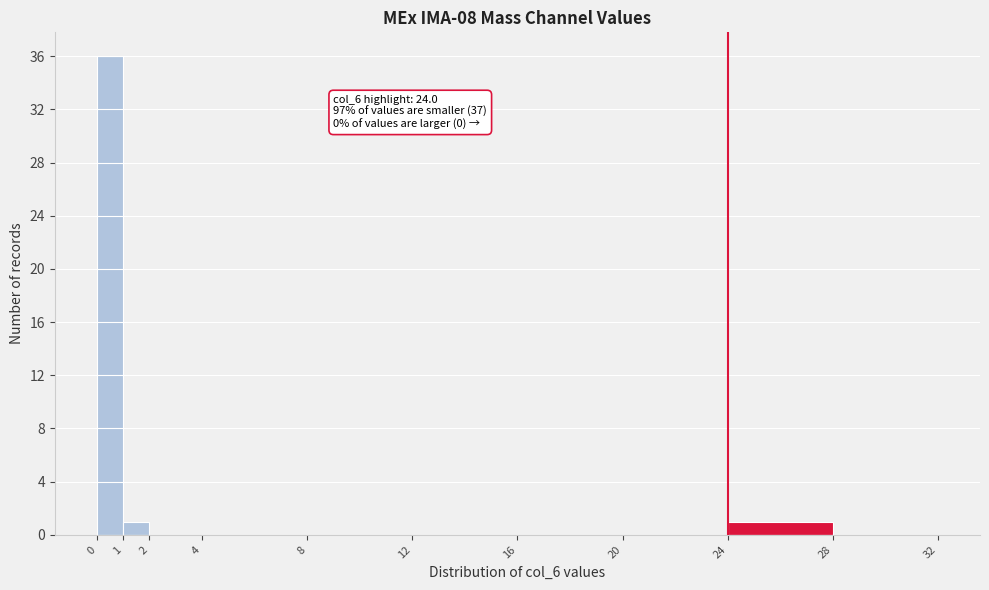

Which range on the x-axis has the tallest bar?

0 to 1